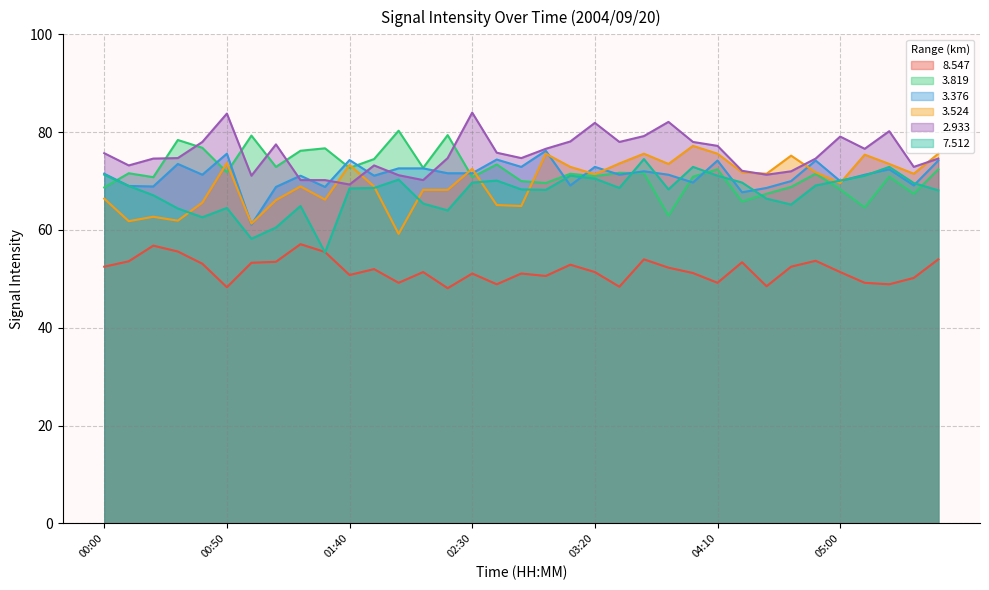

How many interior local valleys does the 3.819 series have?

12